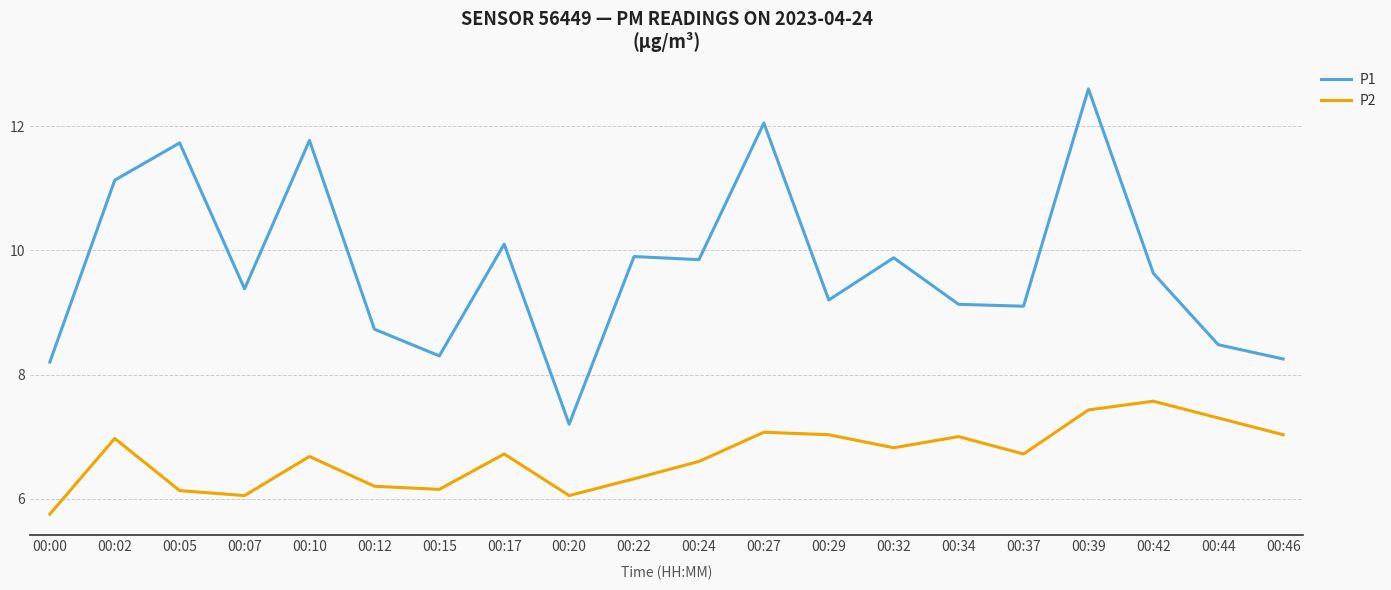

True or false: P1 and P2 cross at least once.

False